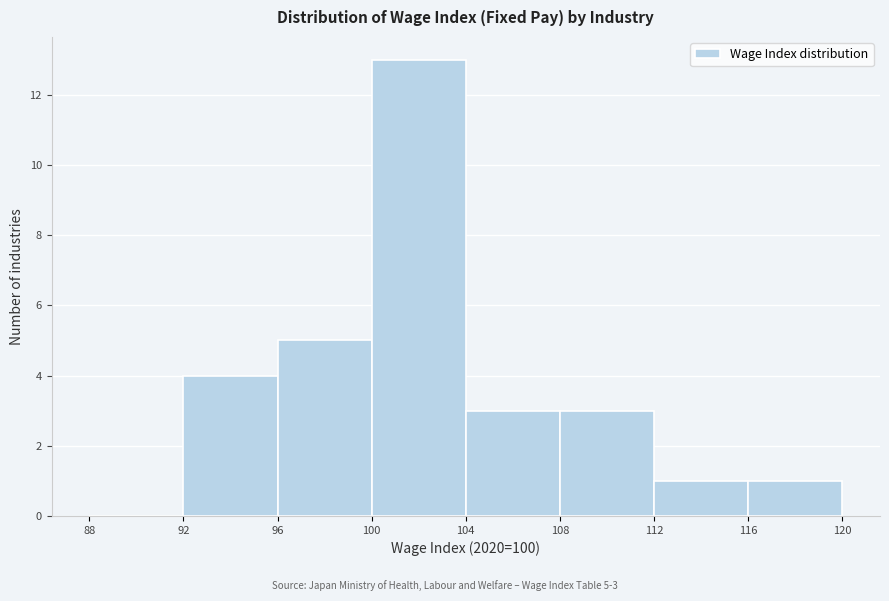

Over which range of the x-axis is the bar tallest?

100 to 104